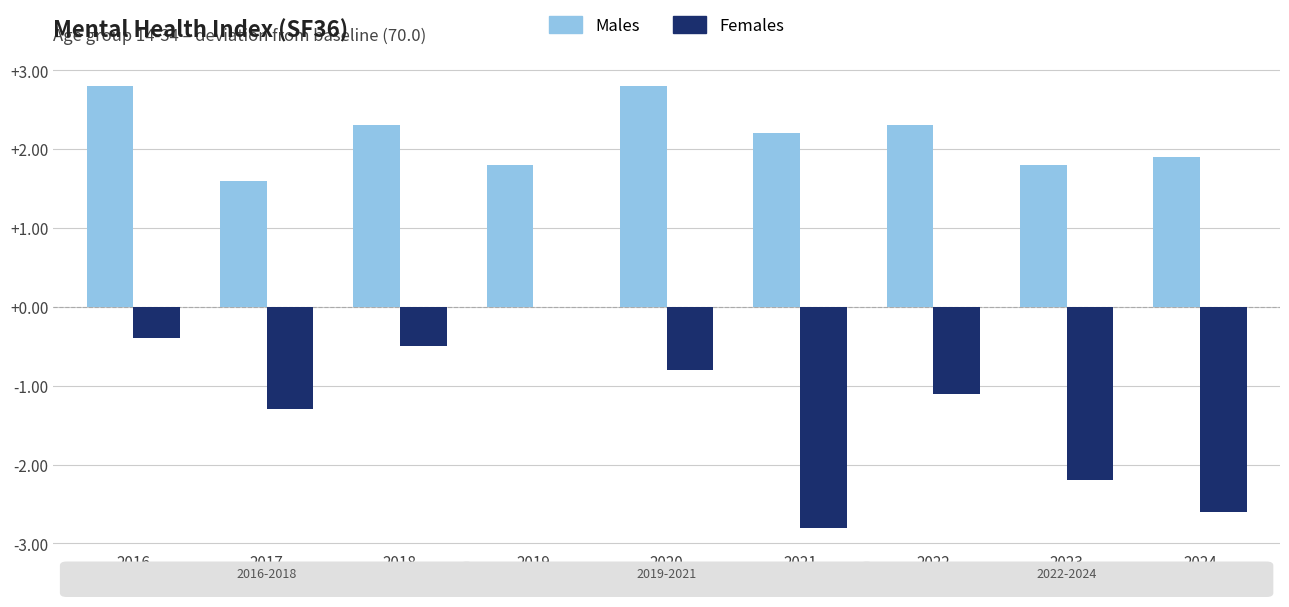

Between 2016 and 2024, which series saw the biggest shift?

Females